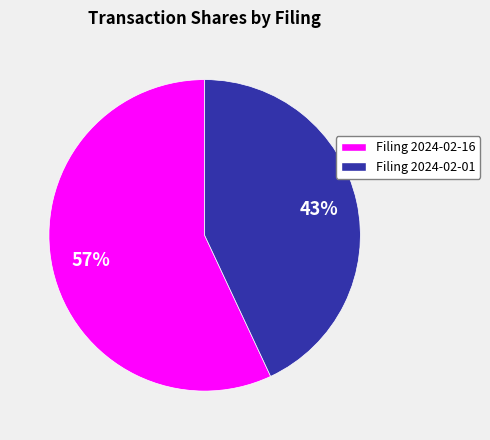

Is there any slice that represents more than half of the pie?

Yes